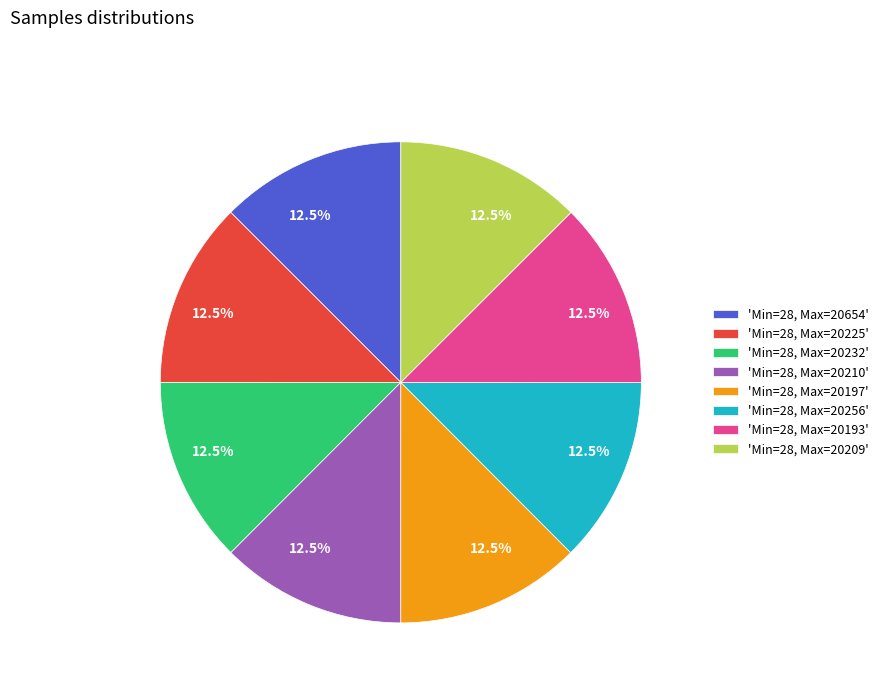

Does any single category account for the majority?

No